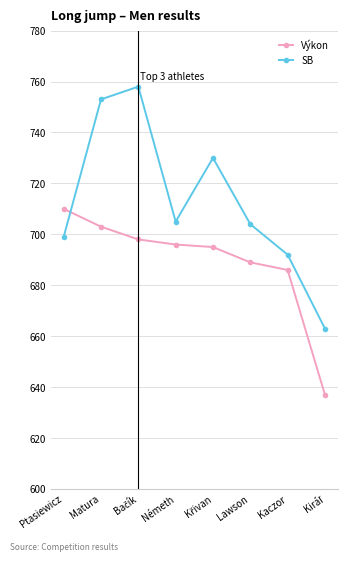

How many series are shown in this chart?

2